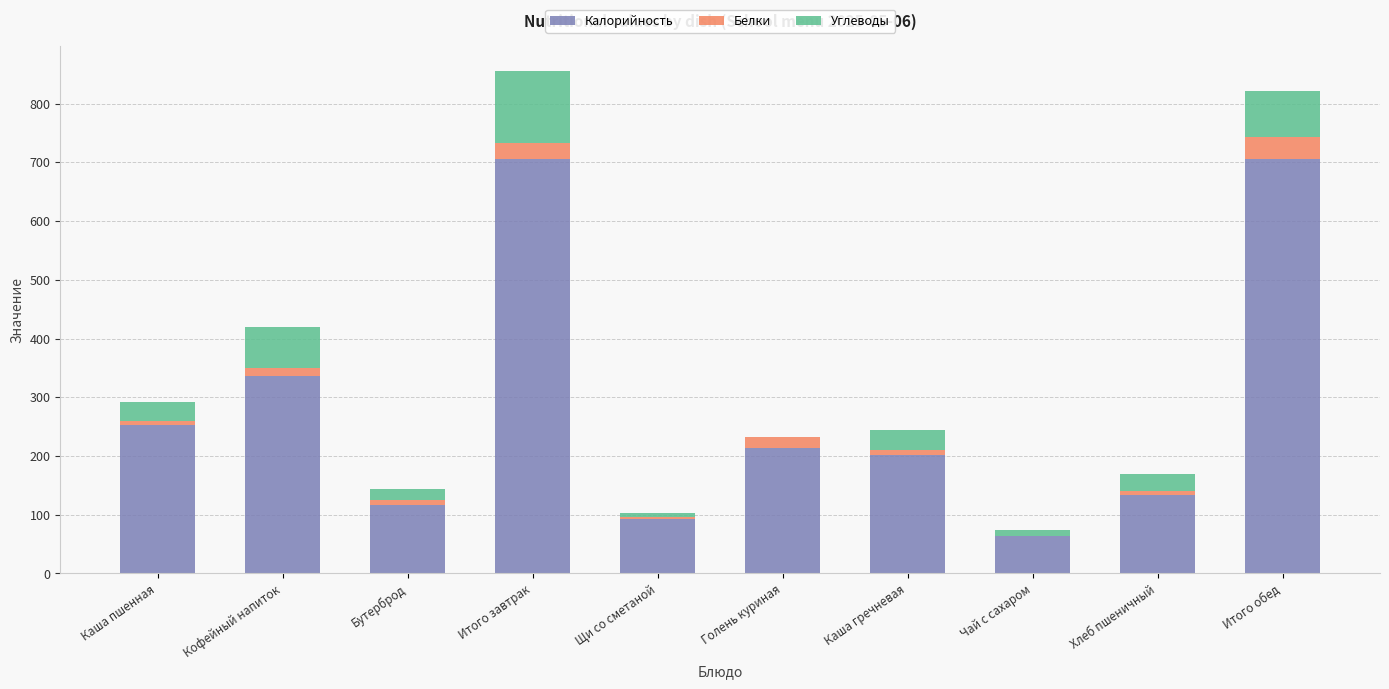

What is the total value across all series at Итого обед?

821.8